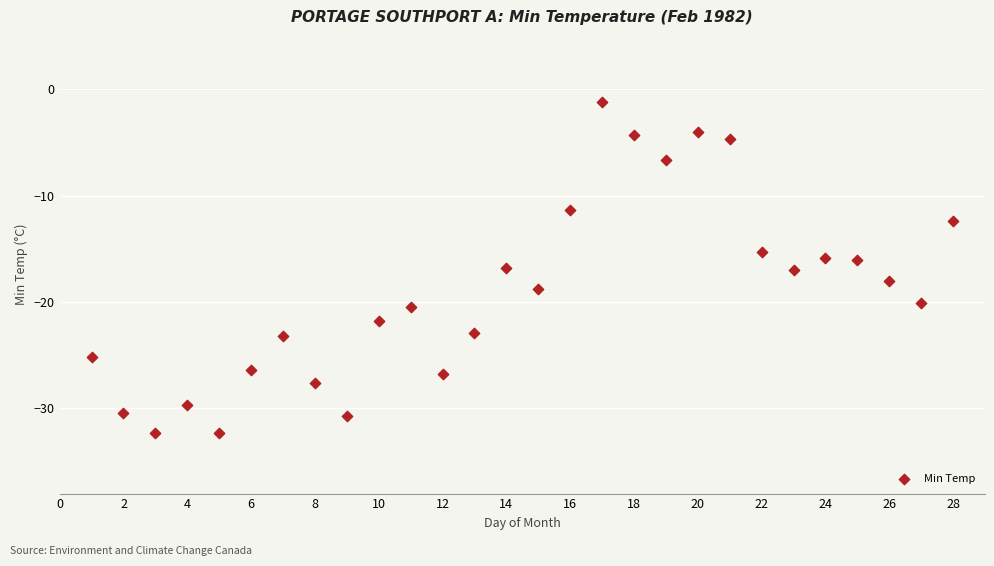

What is the range of Y values (max minus min)?

31.1